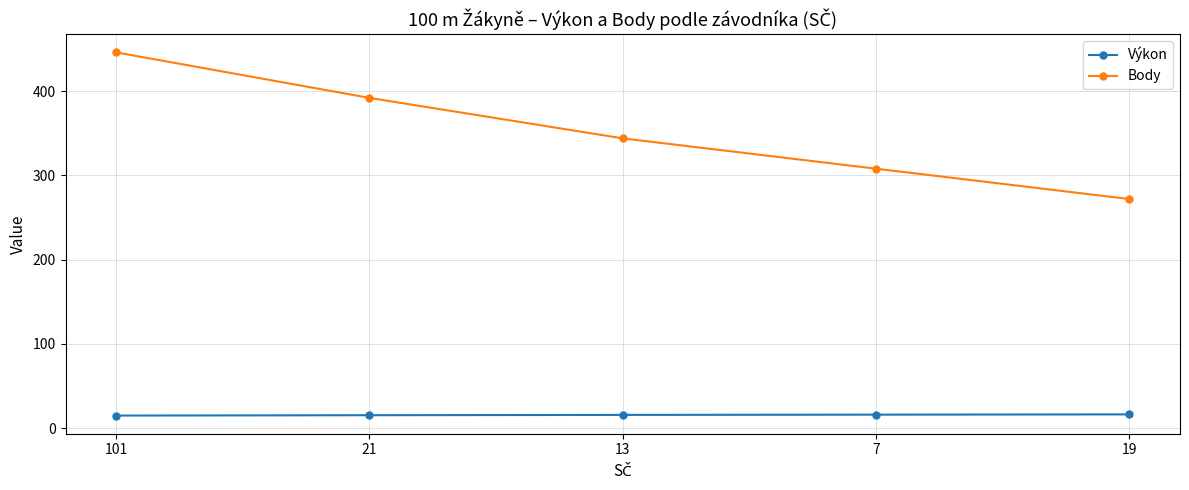

True or false: Výkon and Body intersect in this chart.

False